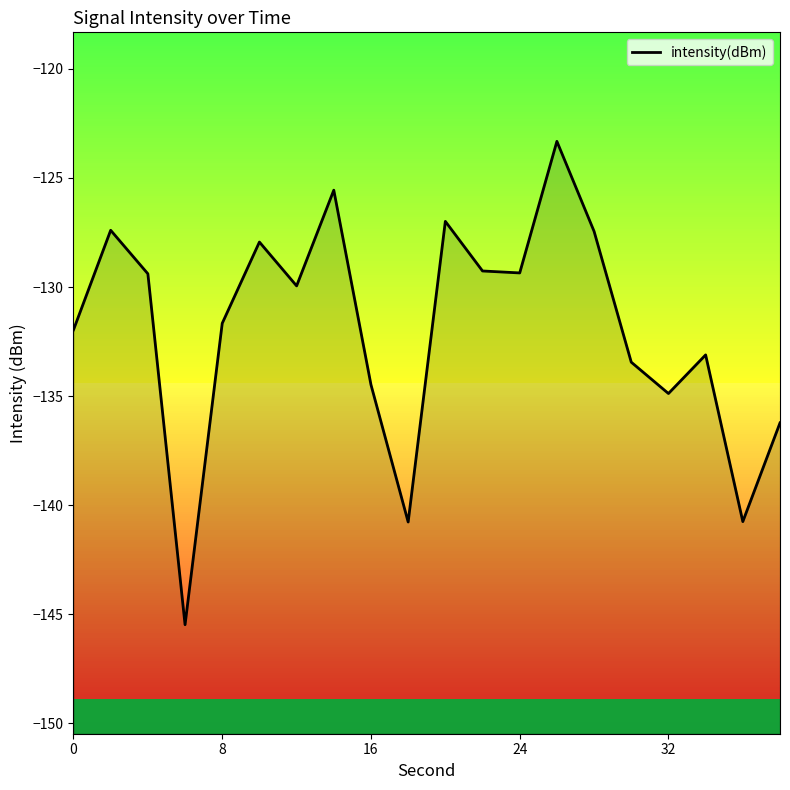

The value at 13 is -78.1. True or false?

False